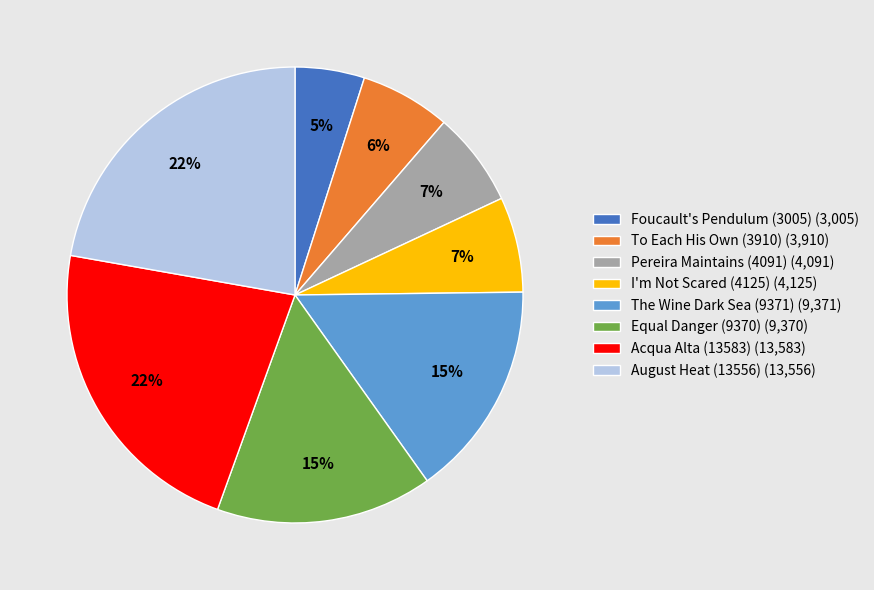

Is August Heat (13556) the majority of the pie?

No